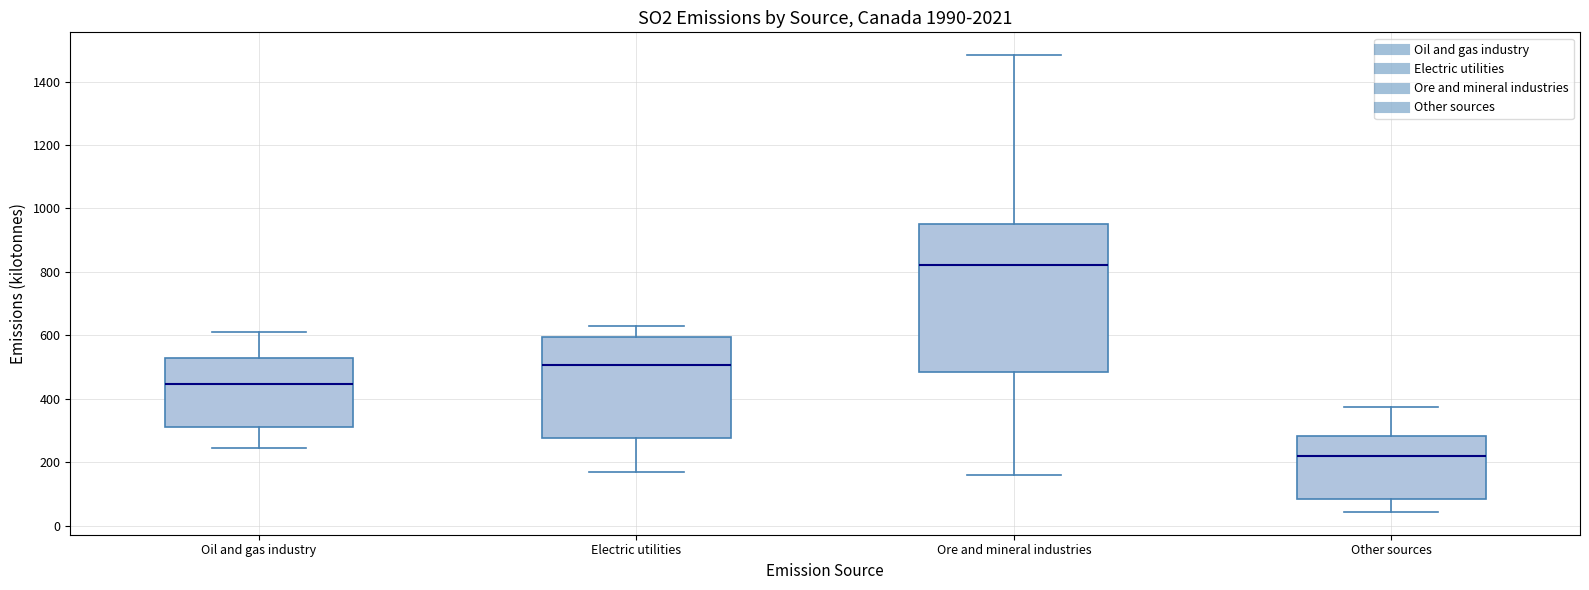

Where does the lower whisker of the box for Electric utilities end on the y-axis? The values are not printed on the chart, so give them approximately, as read against the axis.

160